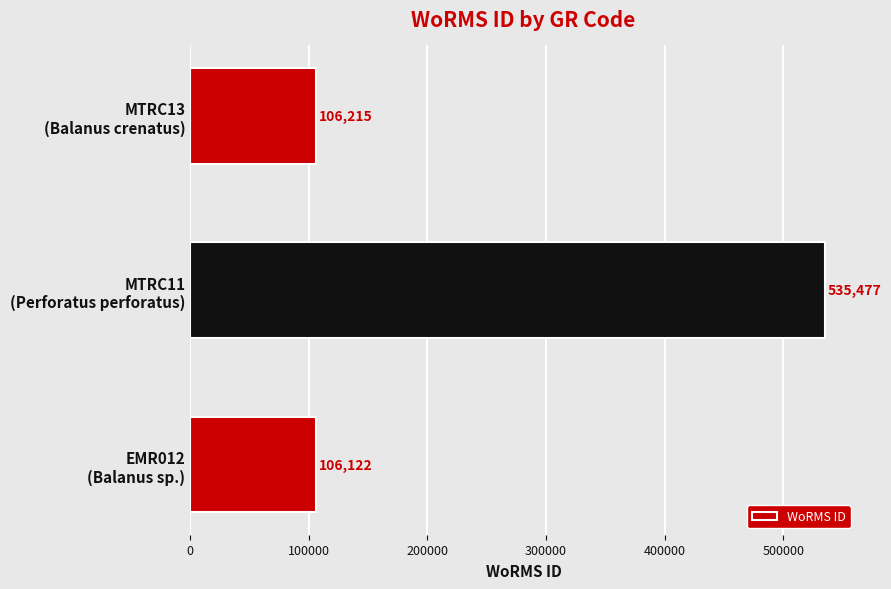

Reading bottom to top, list all the values displayed in this chart.

106122	535477	106215